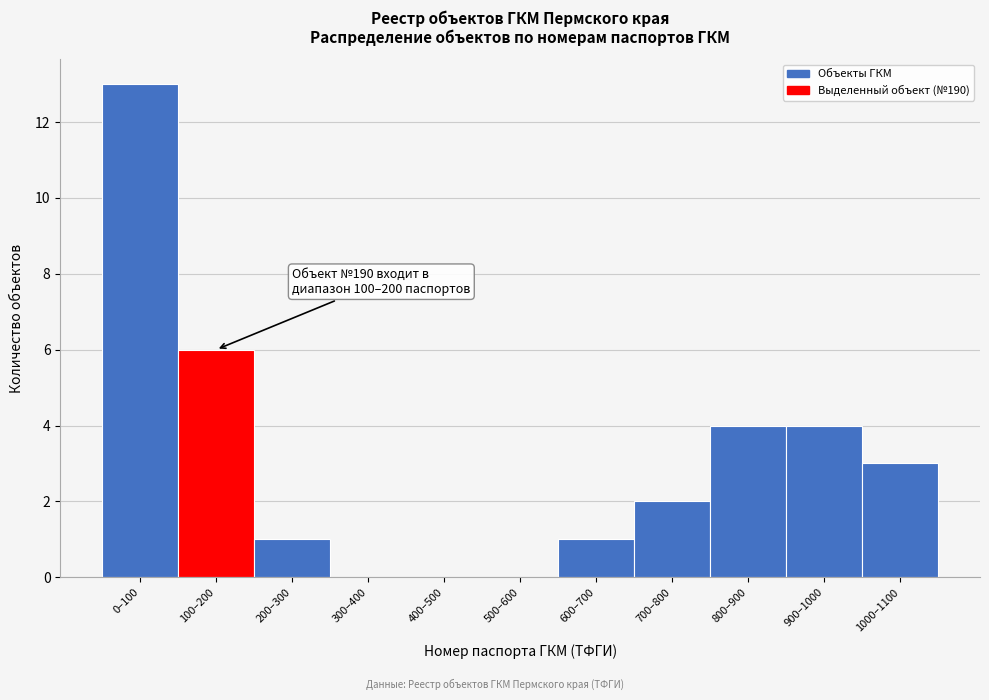

Reading left to right, what are all the values shown in this chart?

0–100=13	100–200=6	200–300=1	300–400=0	400–500=0	500–600=0	600–700=1	700–800=2	800–900=4	900–1000=4	1000–1100=3